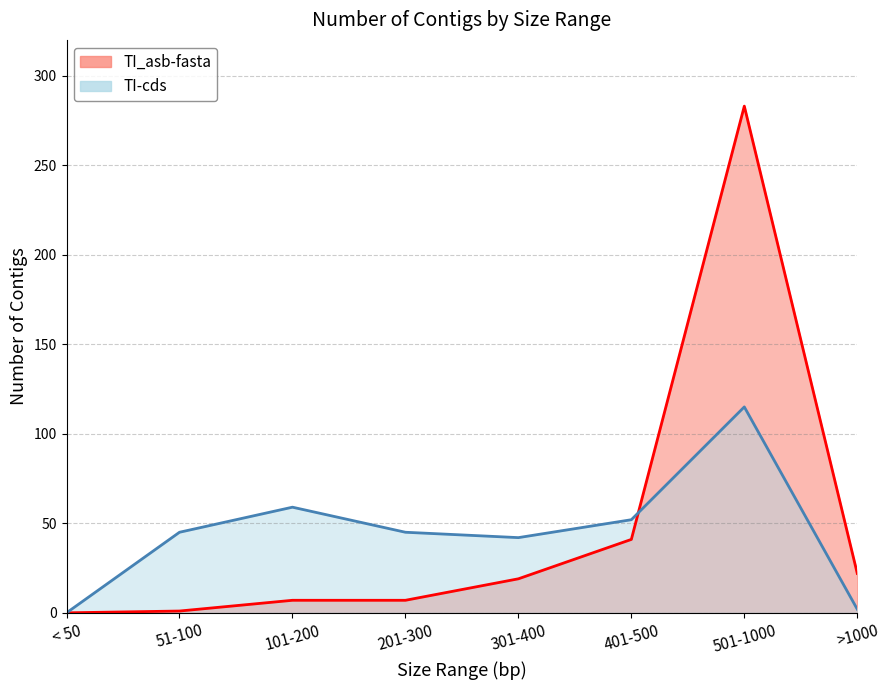

True or false: TI_asb-fasta has more than 2 interior local peaks.

False